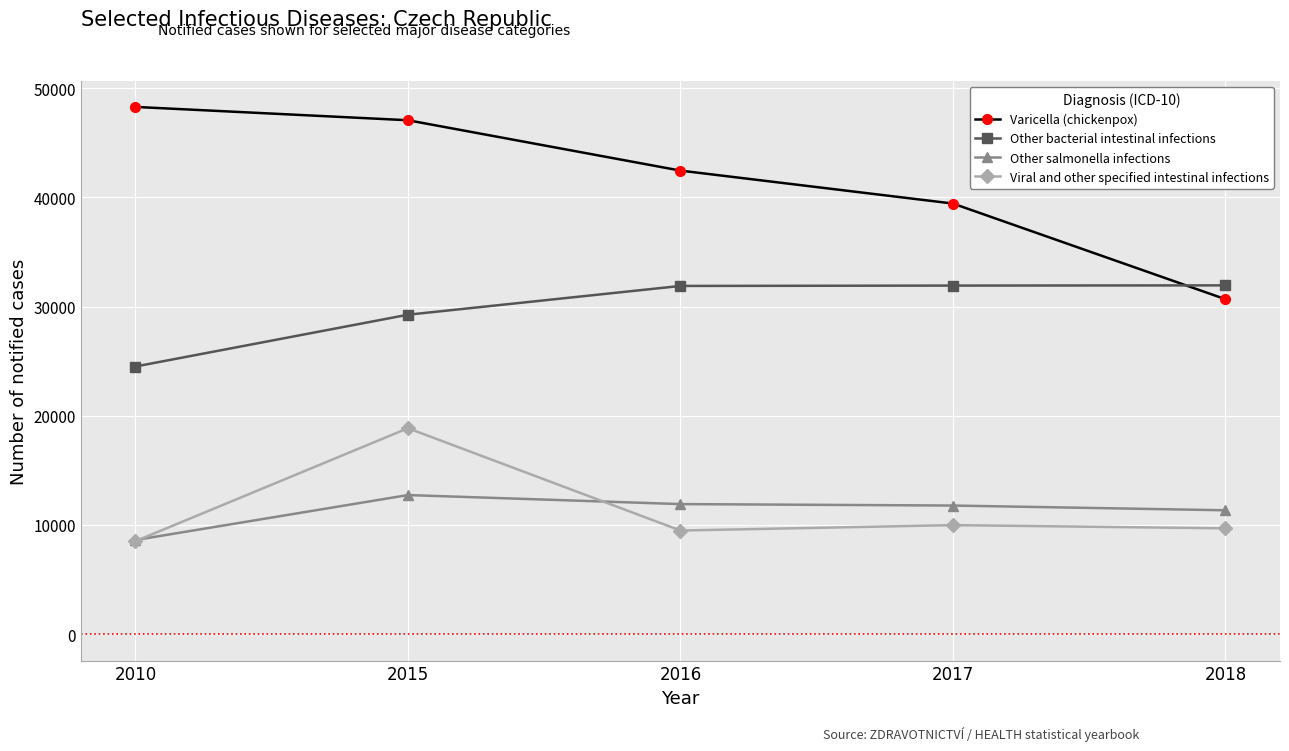

Which series has the largest range (max minus min)?

Varicella (chickenpox)